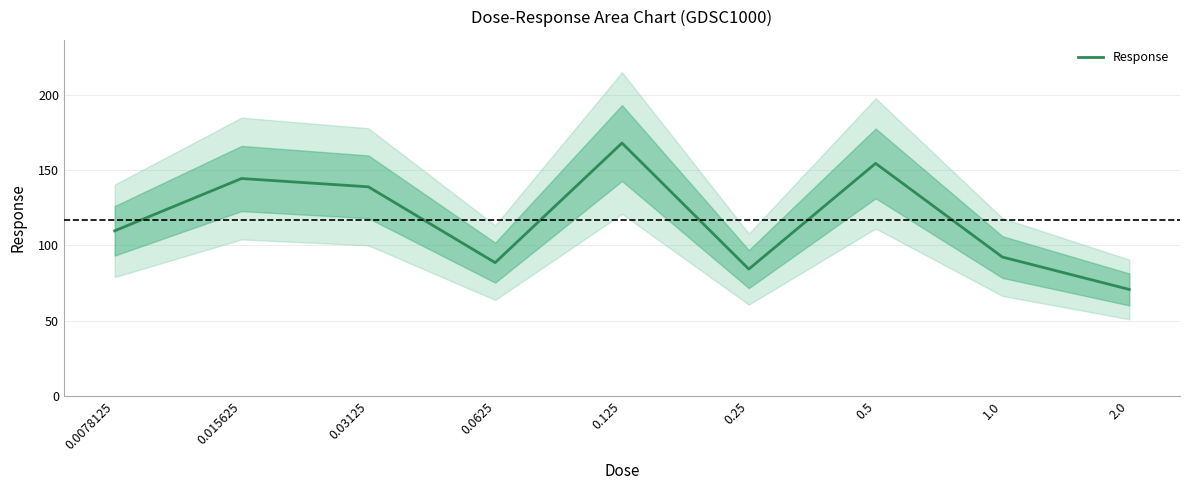

Is this an area chart (filled region under the line)?

No